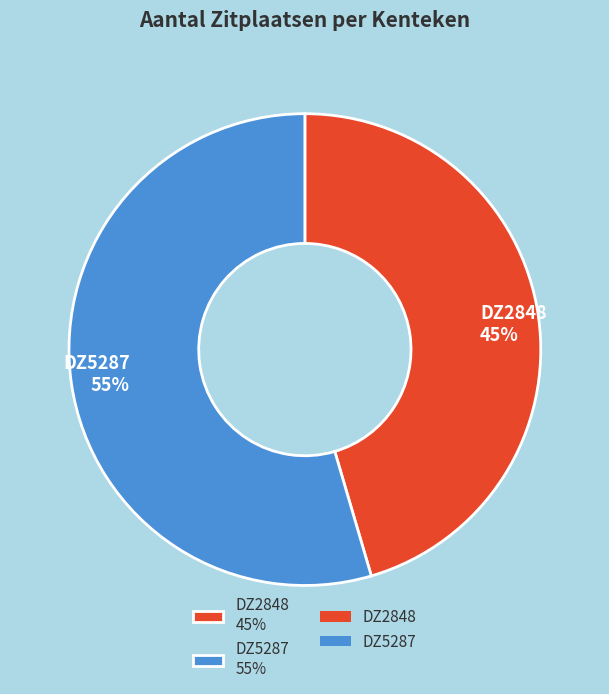

Rank the categories by value from highest to lowest.

DZ5287, DZ2848